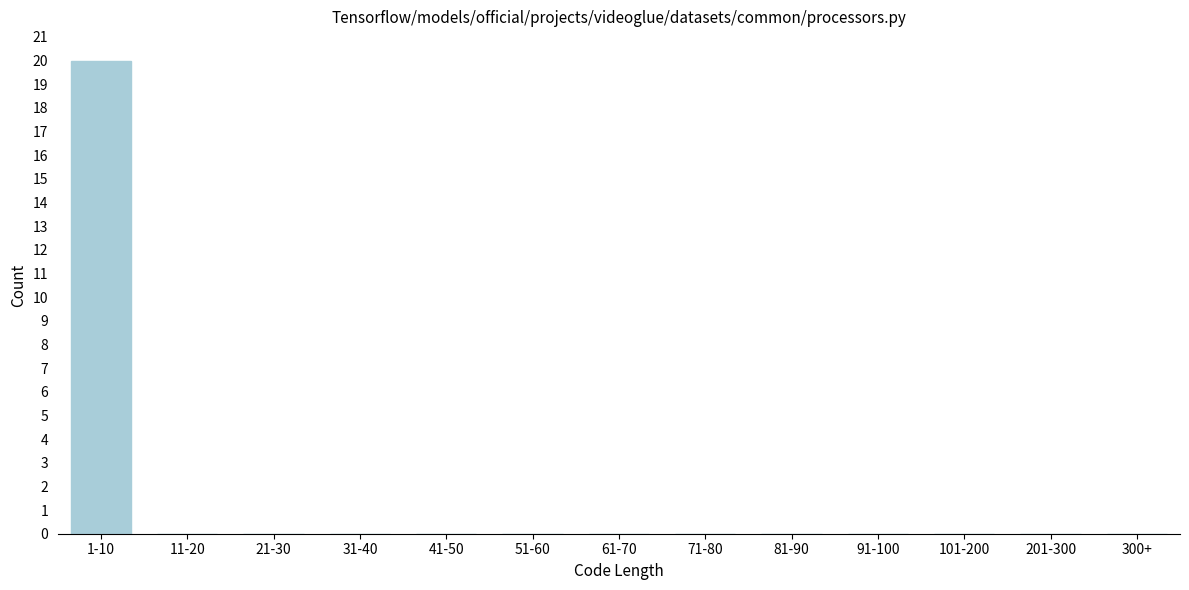

What is the sum of all values?

20